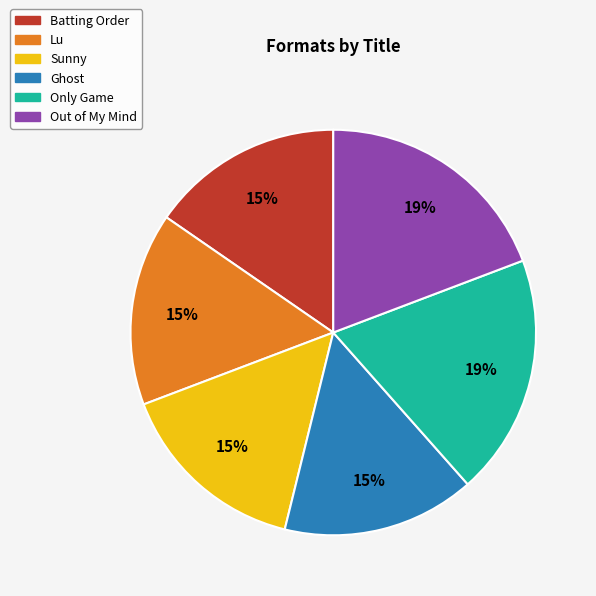

To the nearest percent, what is the difference between the largest and smallest slice percentages?

4%